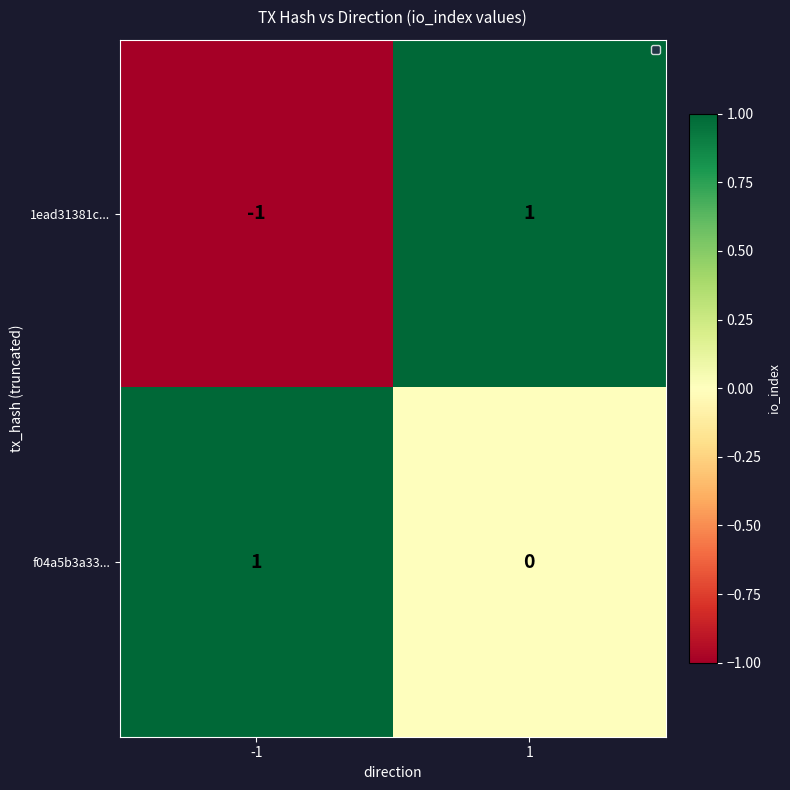

Between -1 and 1, which series saw the biggest shift?

1ead31381c...